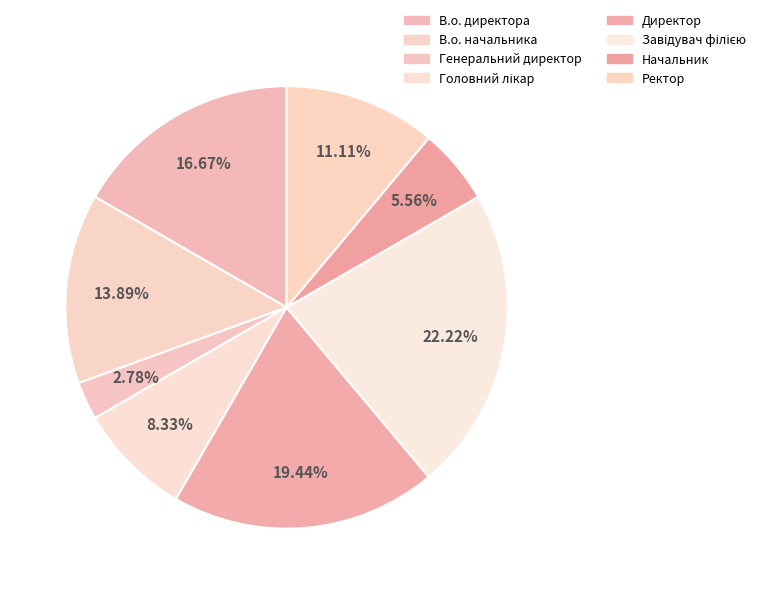

How many segments does this pie chart have?

8